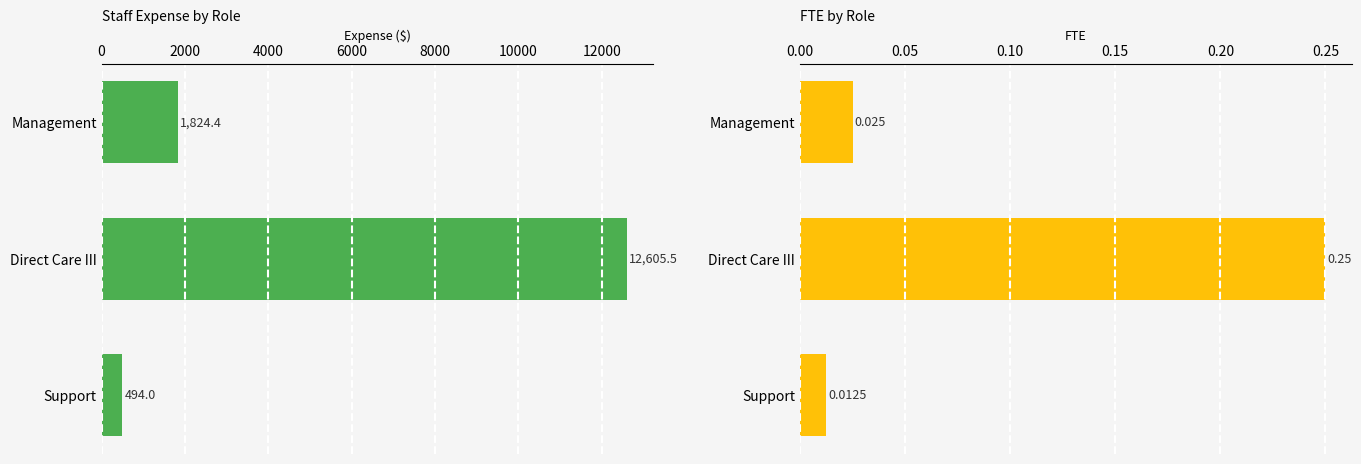

The value of FTE at Direct Care III is 0.1. True or false?

False